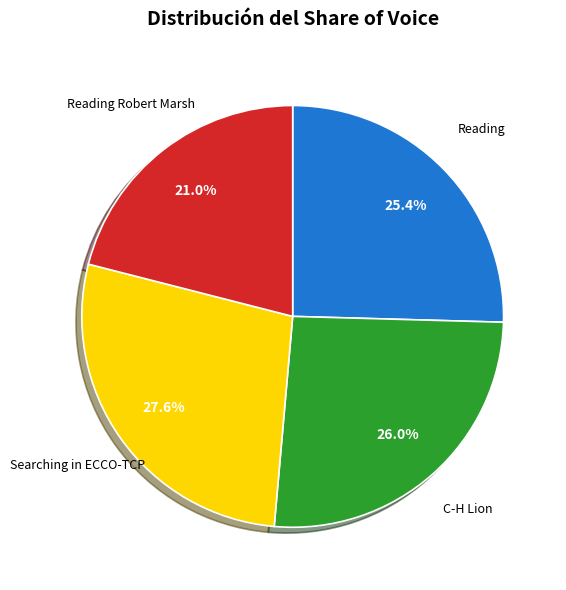

To the nearest percent, what is the average slice percentage?

25%